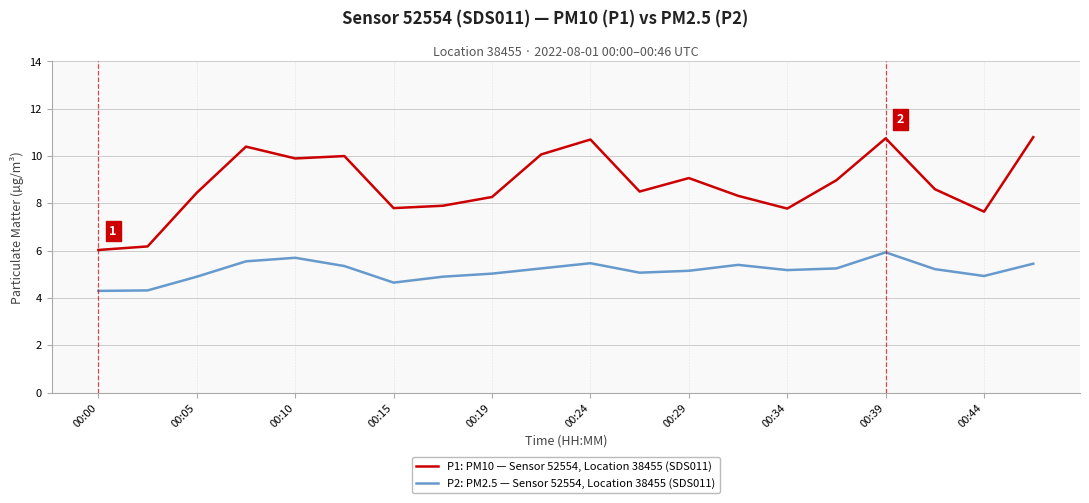

What is the difference between the maximum and minimum values in the P2: PM2.5 — Sensor 52554, Location 38455 (SDS011) series?

1.6